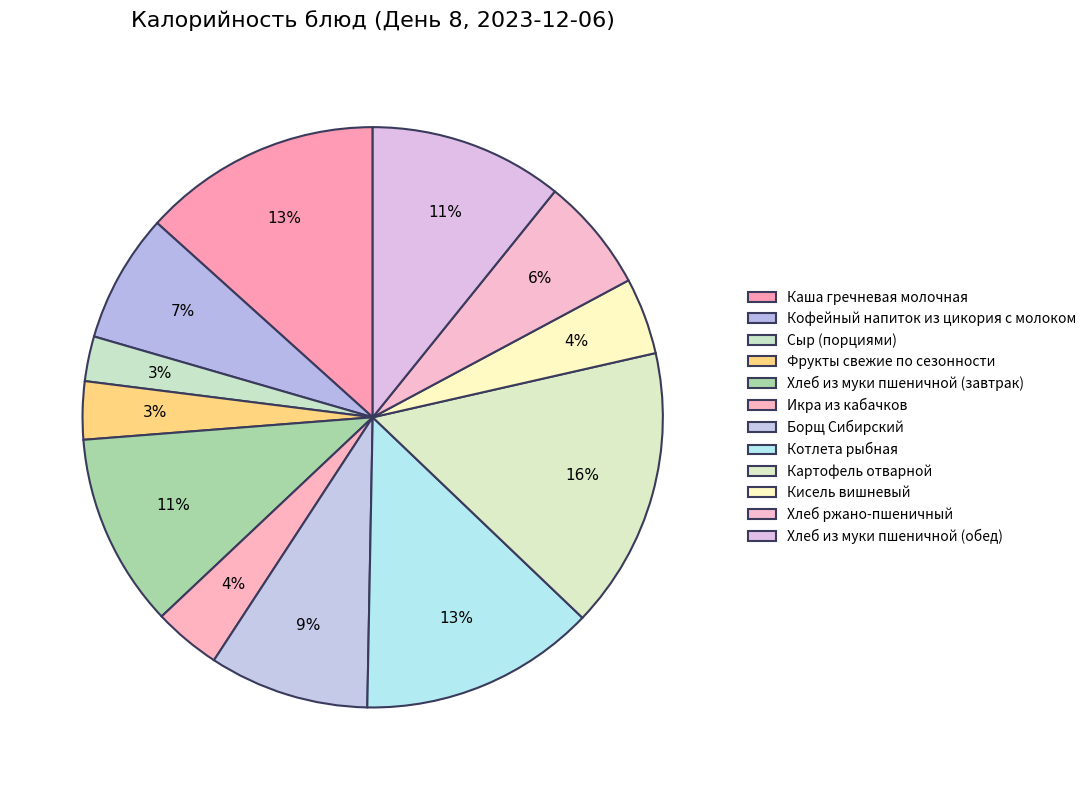

What is the change in value from Каша гречневая молочная to Икра из кабачков?

-139.3